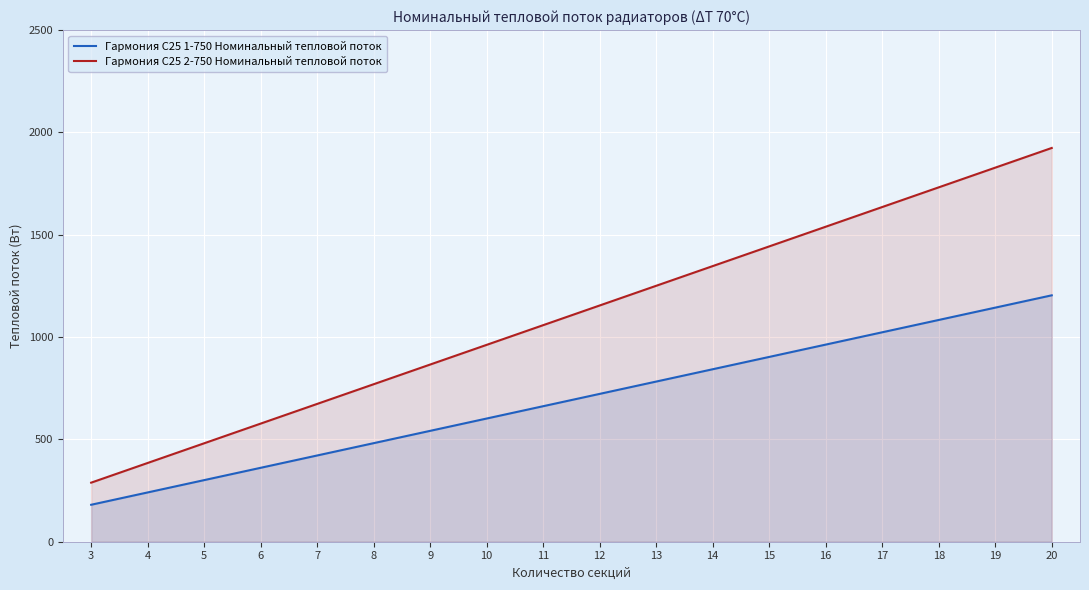

Rank the categories by Гармония С25 1-750 Номинальный тепловой поток value from lowest to highest.

3, 4, 5, 6, 7, 8, 9, 10, 11, 12, 13, 14, 15, 16, 17, 18, 19, 20